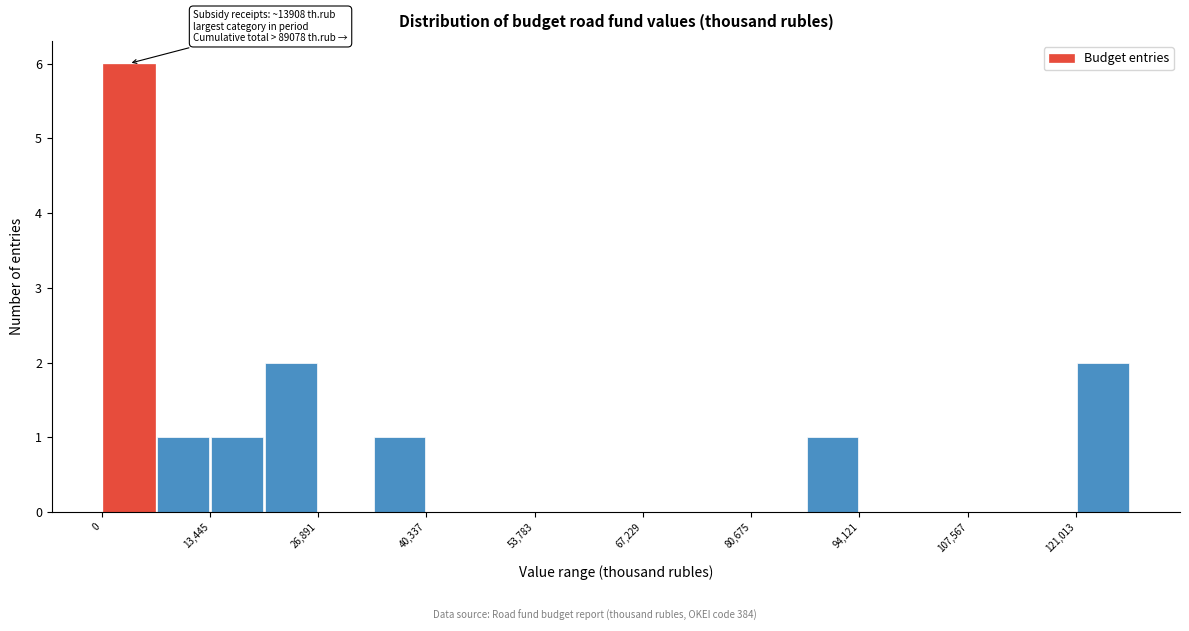

Read against the x-axis, roughly where is the centre of the tallest bar?

4000